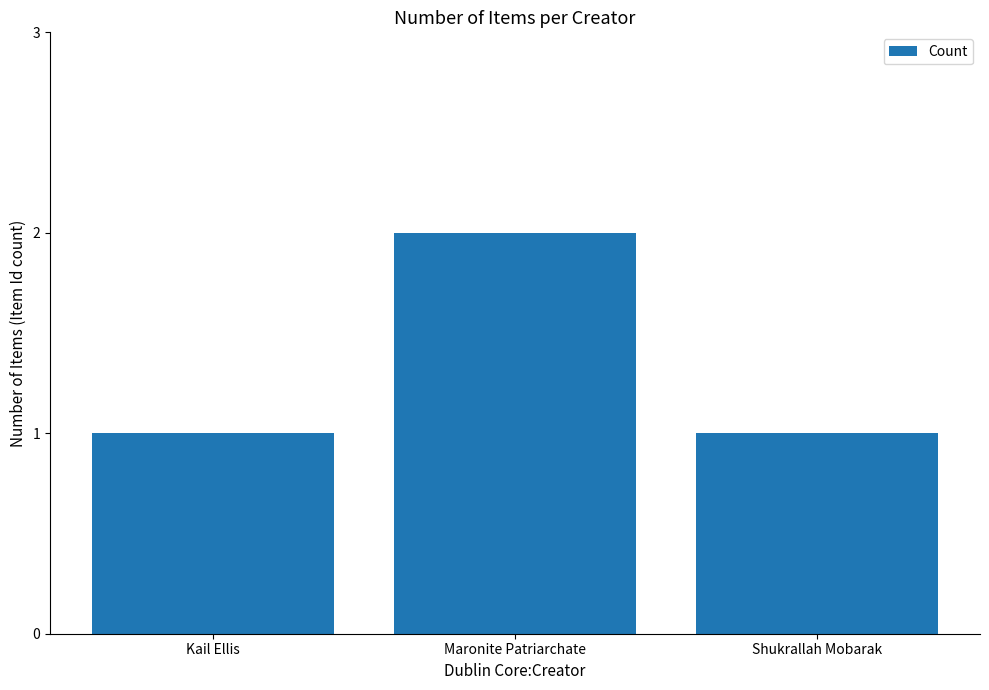

What is the label of the 2nd bar from the right?

Maronite Patriarchate